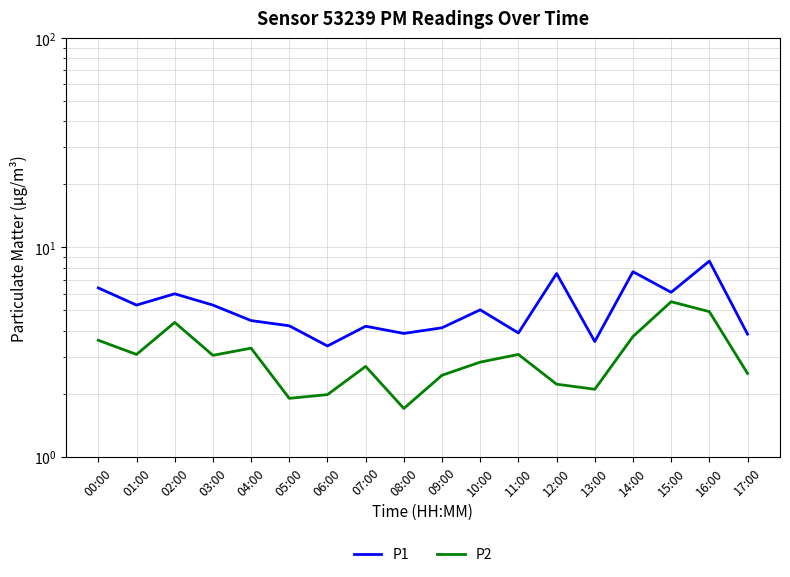

Is the value of P1 at 14:00 greater than the value of P2 at 15:00?

Yes